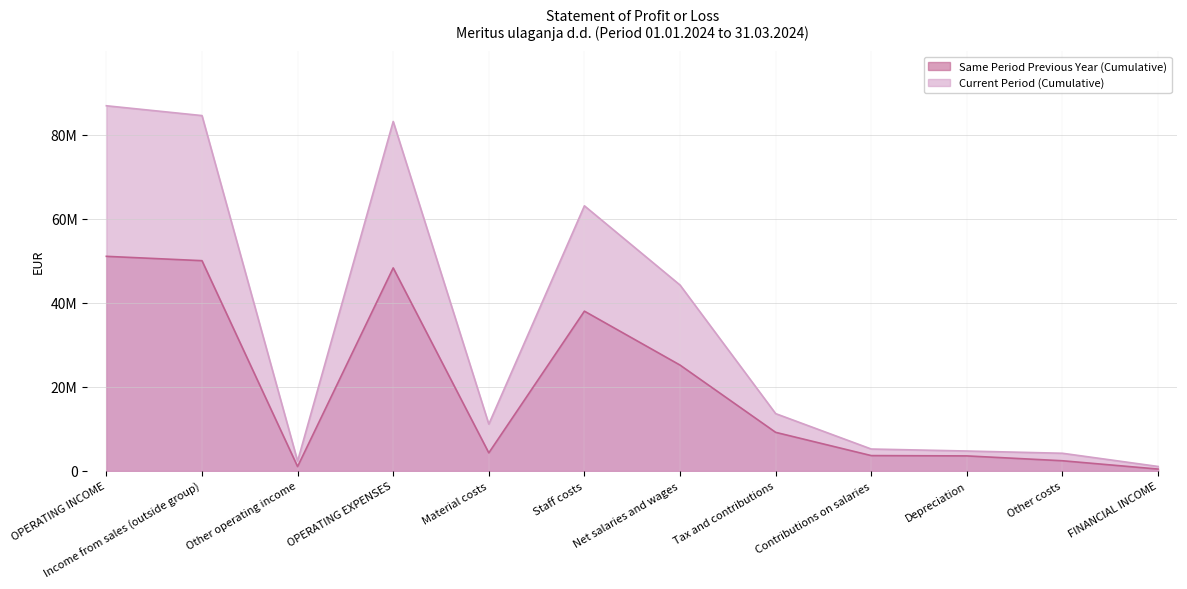

What is the approximate value of Same Period Previous Year (Cumulative) at Other operating income?

1034331